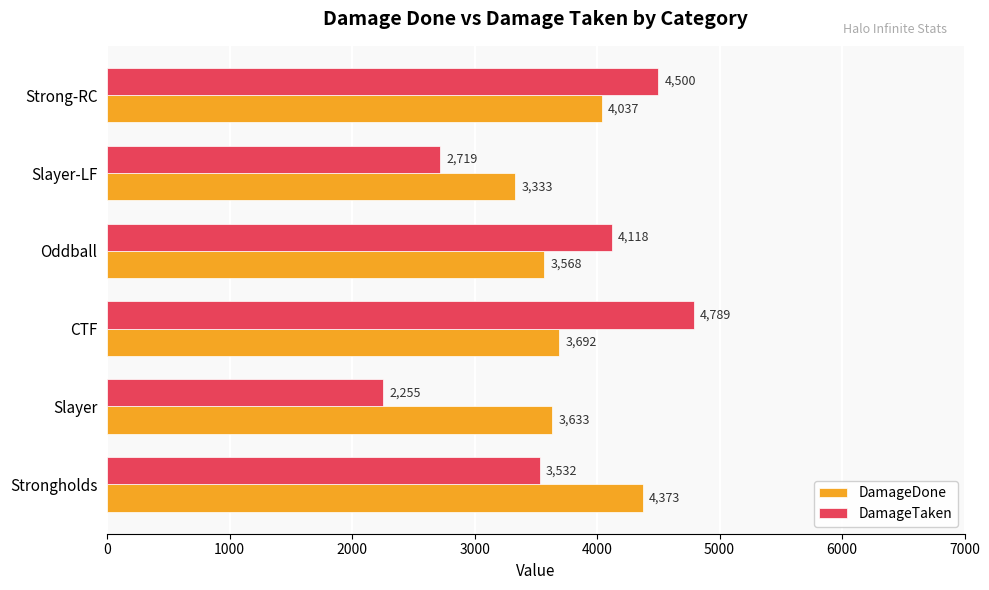

List the labels in order of DamageDone value, largest first.

Strongholds, Strong-RC, CTF, Slayer, Oddball, Slayer-LF